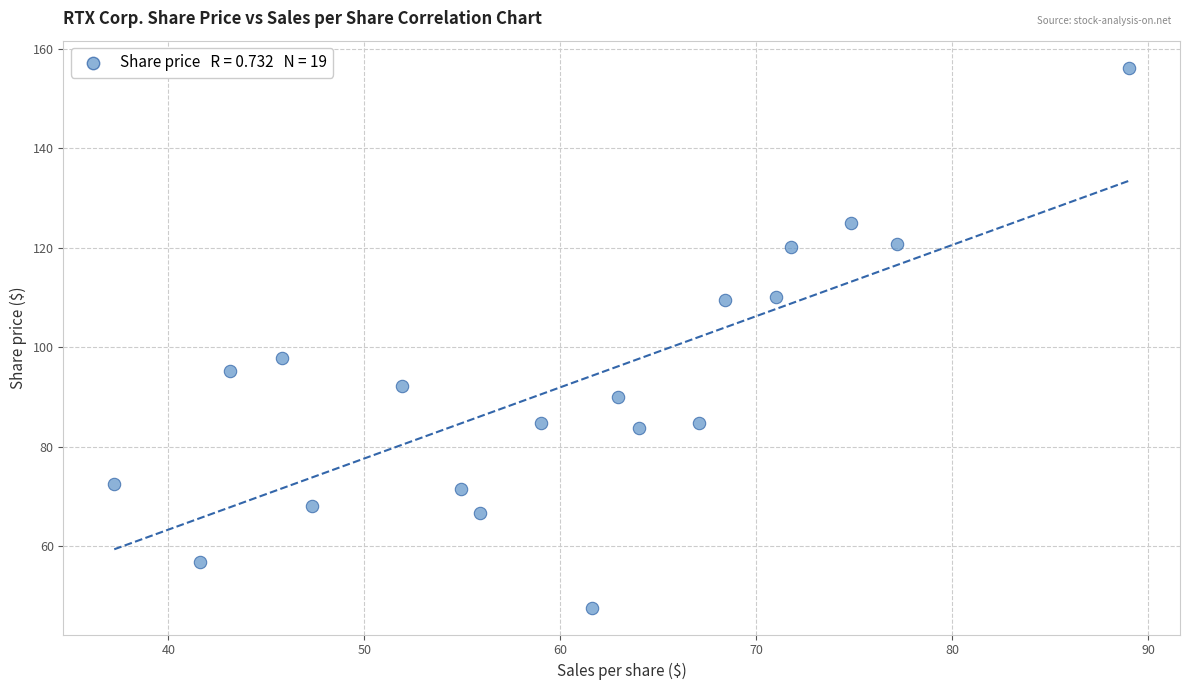

What Y value in the scatter plot is closest to 101?

97.9